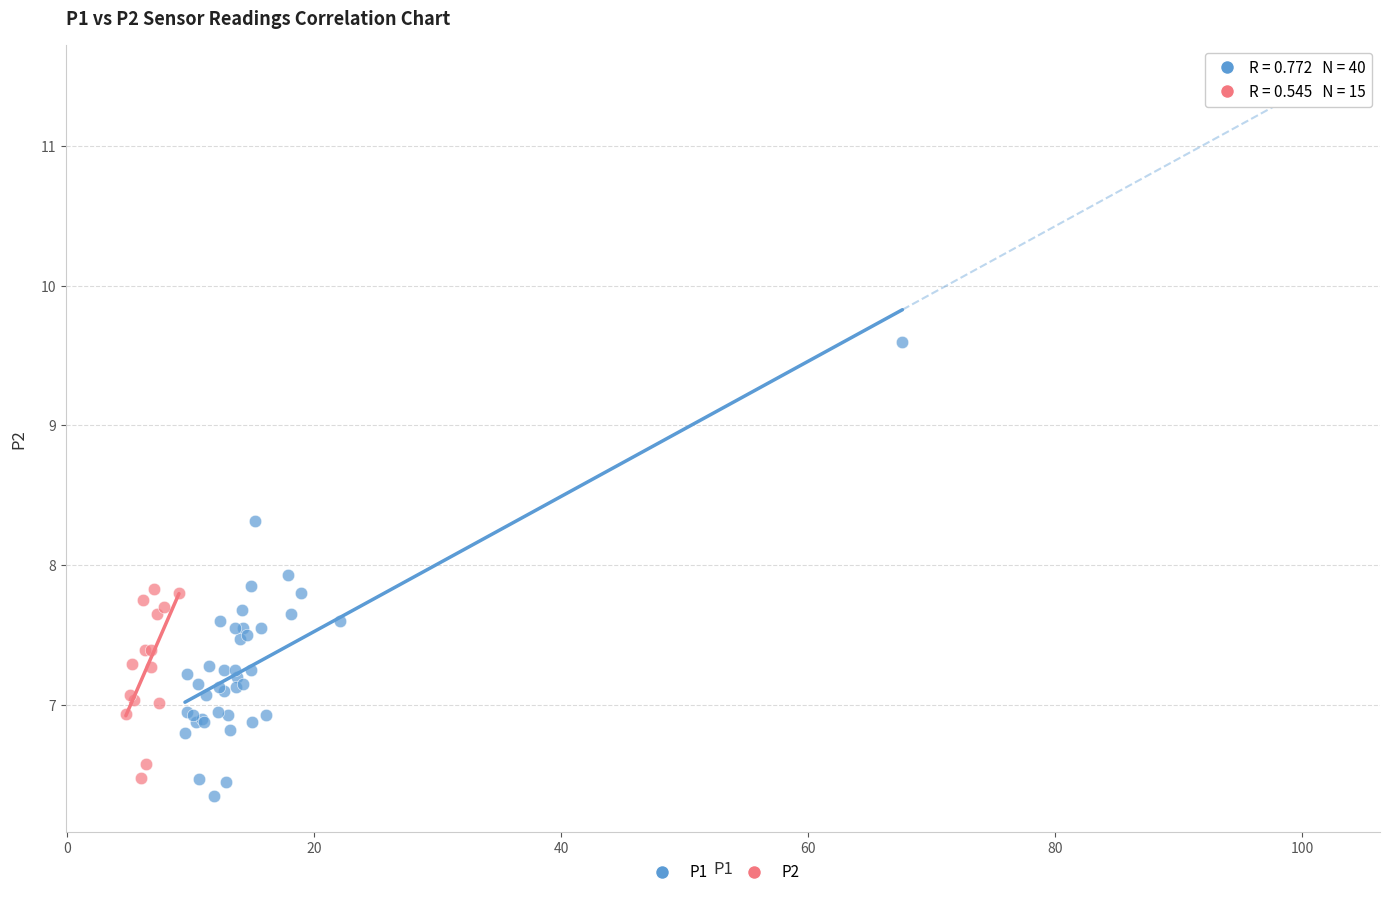

Which series contains the highest Y value?

P1